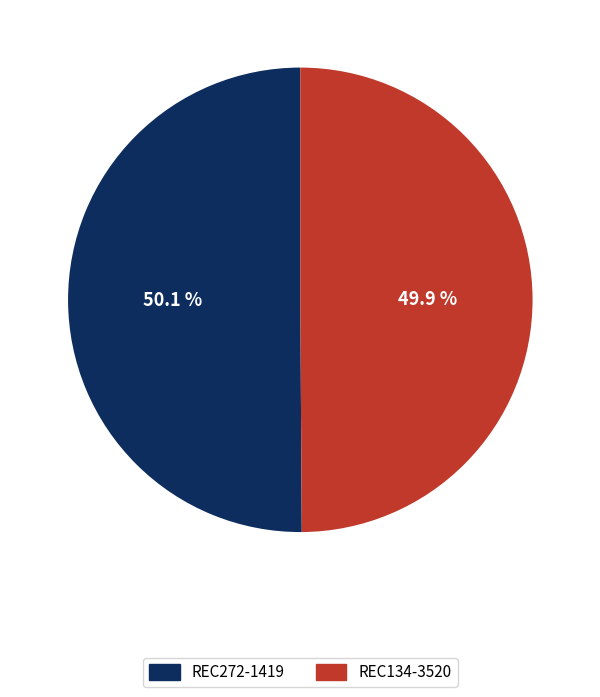

Count the number of slices in the pie.

2